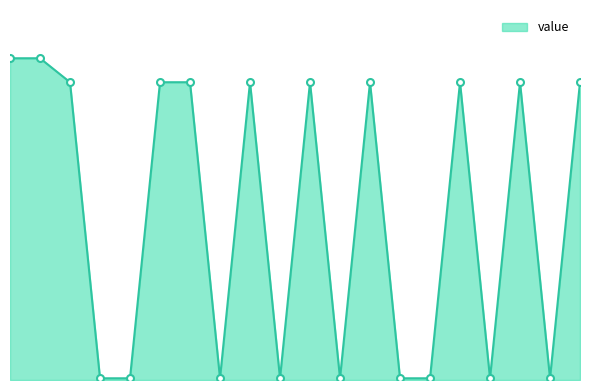

What is the minimum value shown in the chart?

0.1